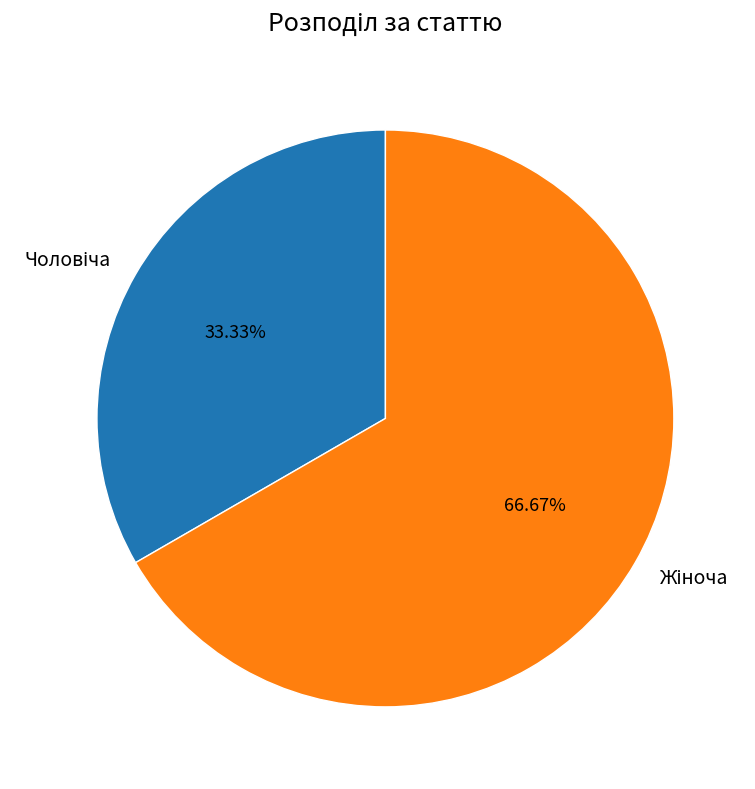

Does any single category account for the majority?

Yes